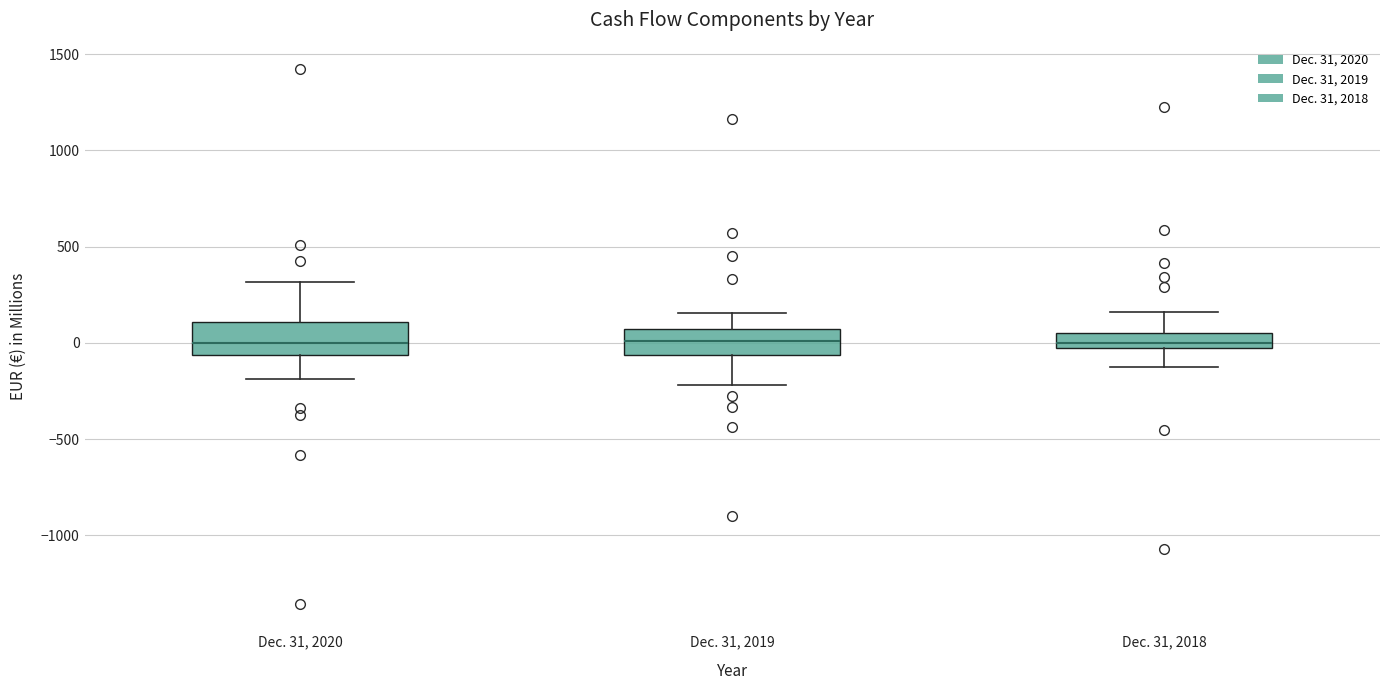

Reading left to right, transcribe this box plot: for each box, give where its median line is, the range the box spans, and where its two whiskers end, as read against the y-axis. The values are not printed on the chart, so give them approximately, as read against the axis.

Dec. 31, 2020: median 0, box -50 to 100, whiskers -200 to 300
Dec. 31, 2019: median 0, box -50 to 50, whiskers -200 to 150
Dec. 31, 2018: median 0, box -50 to 50, whiskers -100 to 150